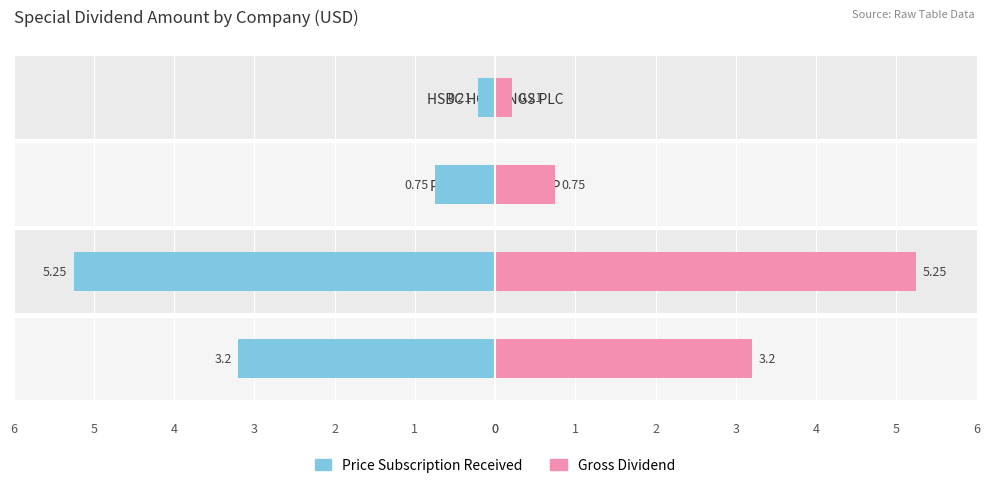

Reading right to left, extract all data points from this chart.

Price Subscription Received: -0.2	-0.8	-5.2	-3.2
Gross Dividend: 0.2	0.8	5.2	3.2